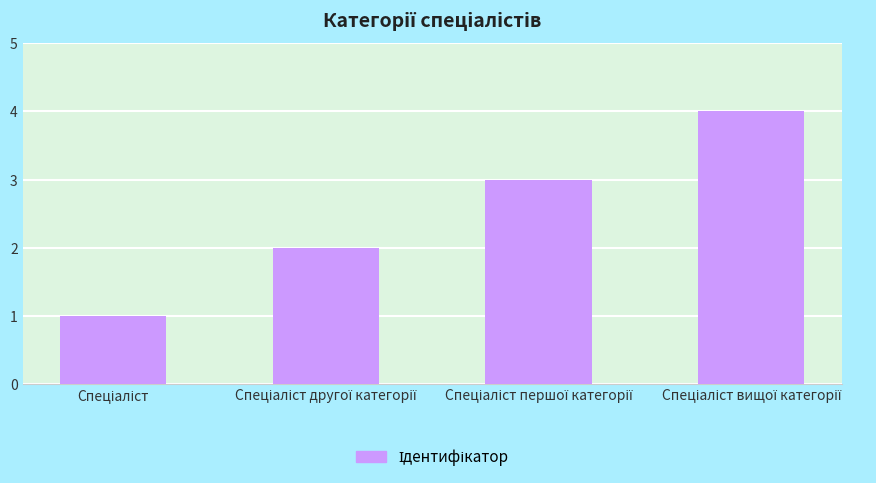

What is the sum of all values?

10